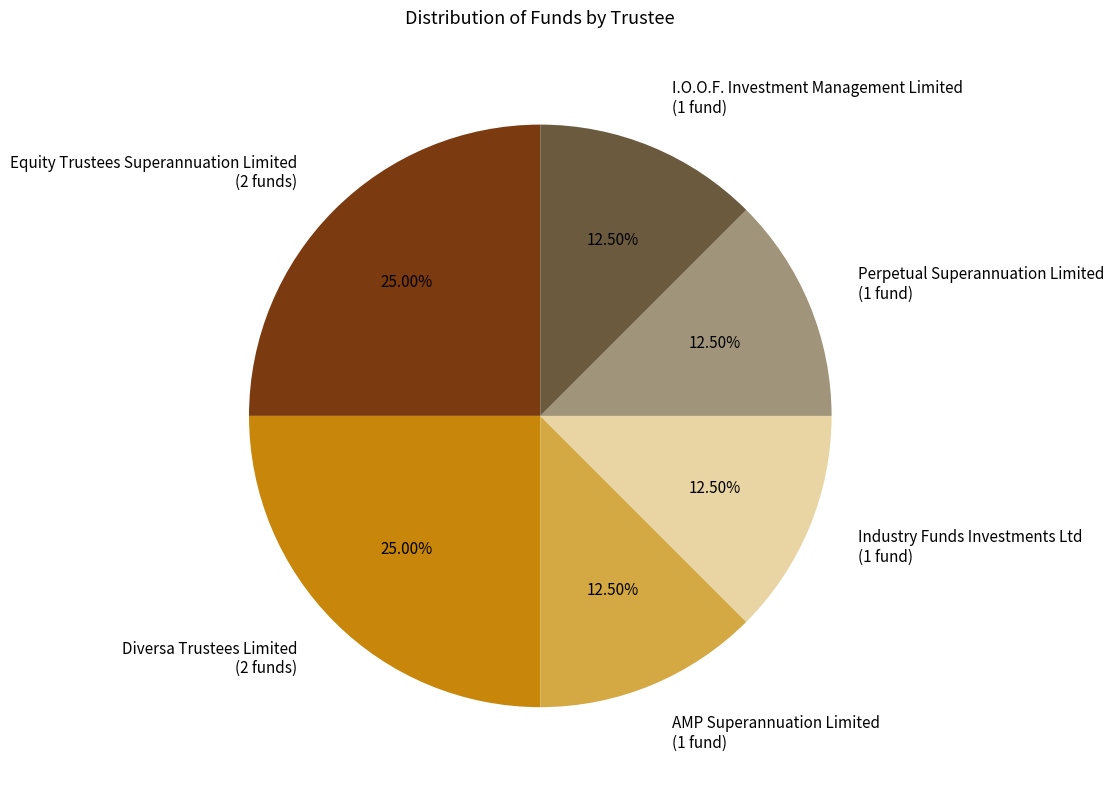

Is AMP Superannuation Limited (1 fund) the majority of the pie?

No